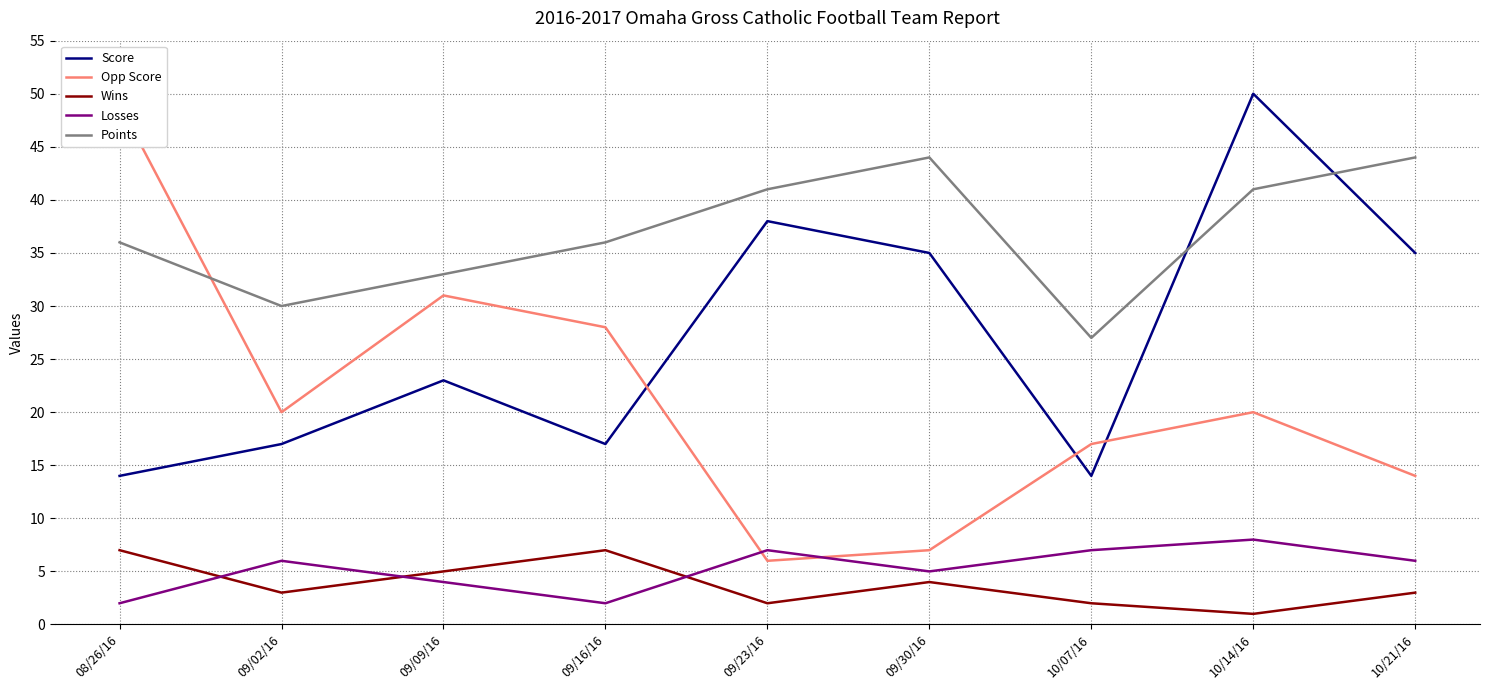

At which label is Wins closest to 4?

09/30/16